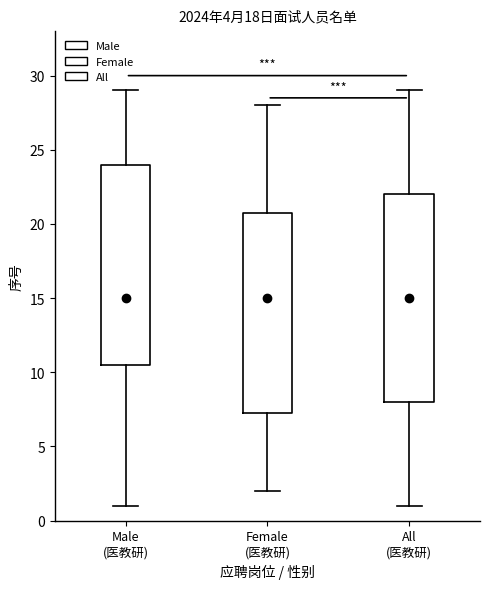

Where does the upper whisker of the box for Female (医教研) end on the y-axis? The values are not printed on the chart, so give them approximately, as read against the axis.

28.0